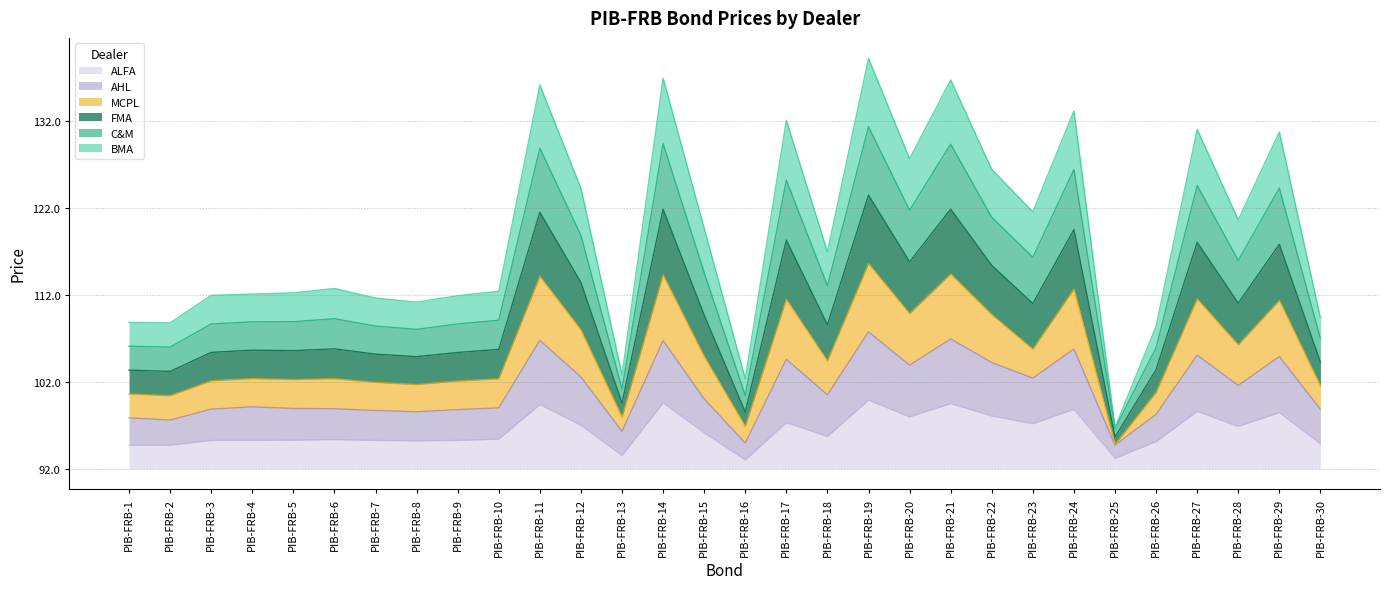

In AHL, how many points are lower than both neighbors (excluding endpoints)?

9